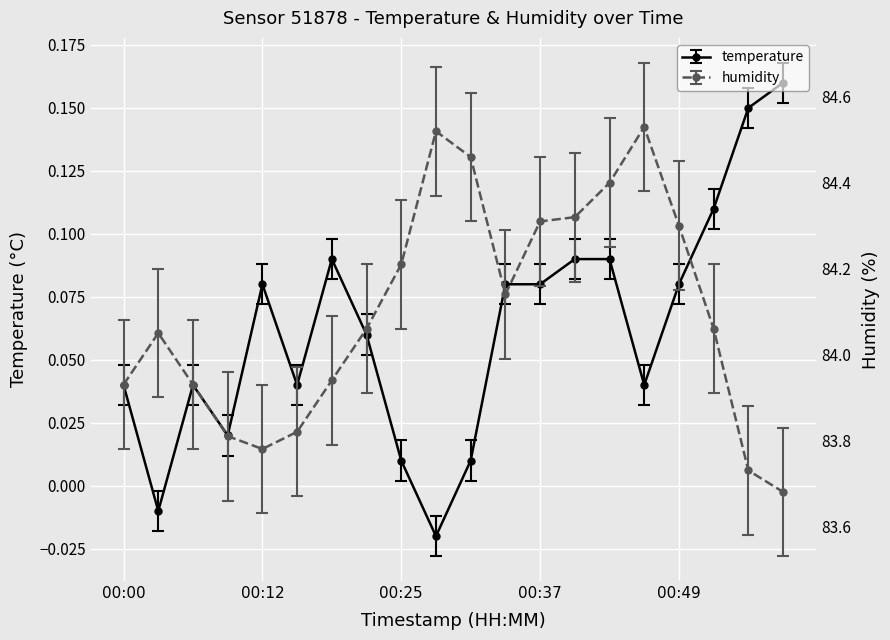

In humidity, how many points are lower than both neighbors (excluding endpoints)?

2